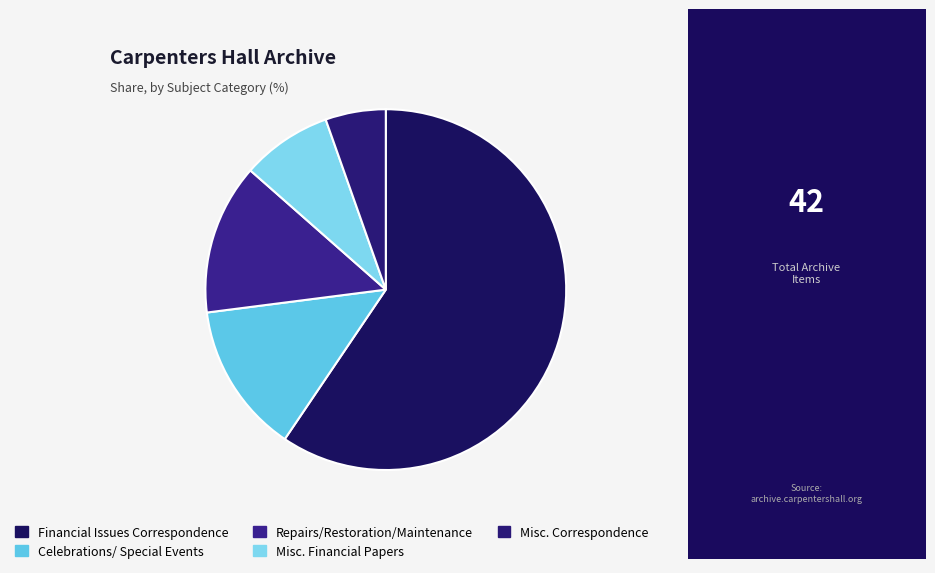

Which category accounts for the majority?

Financial Issues Correspondence